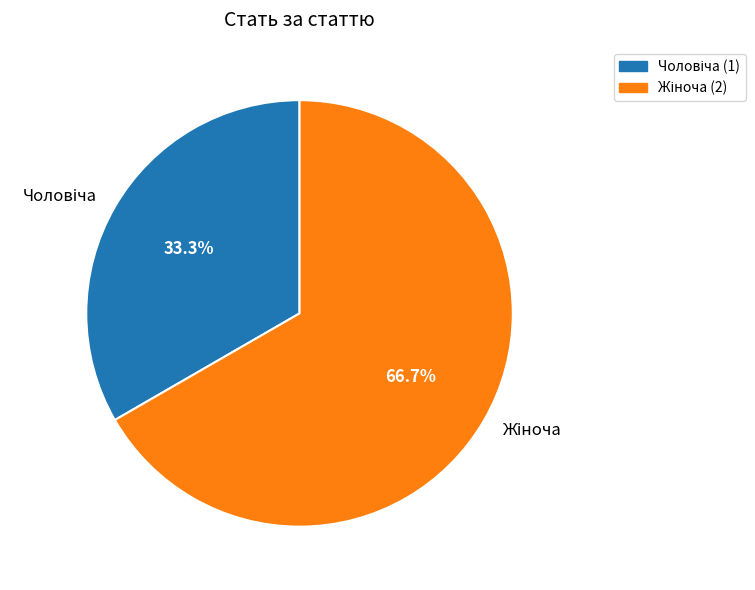

To the nearest percent, what portion does Жіноча represent?

67%